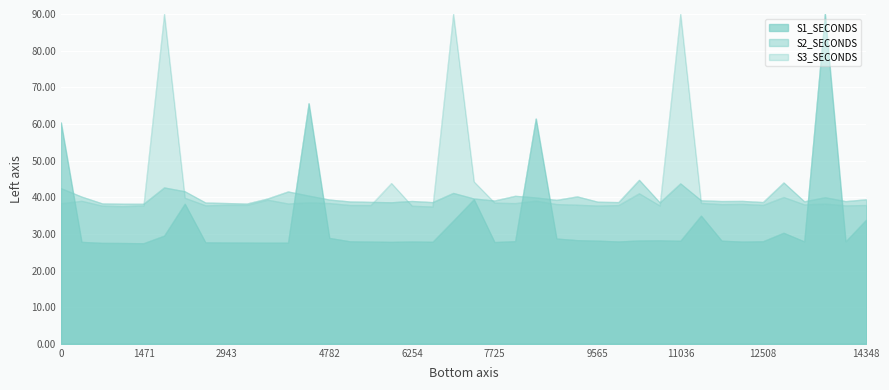

In S1_SECONDS, how many points are lower than both neighbors (excluding endpoints)?

10